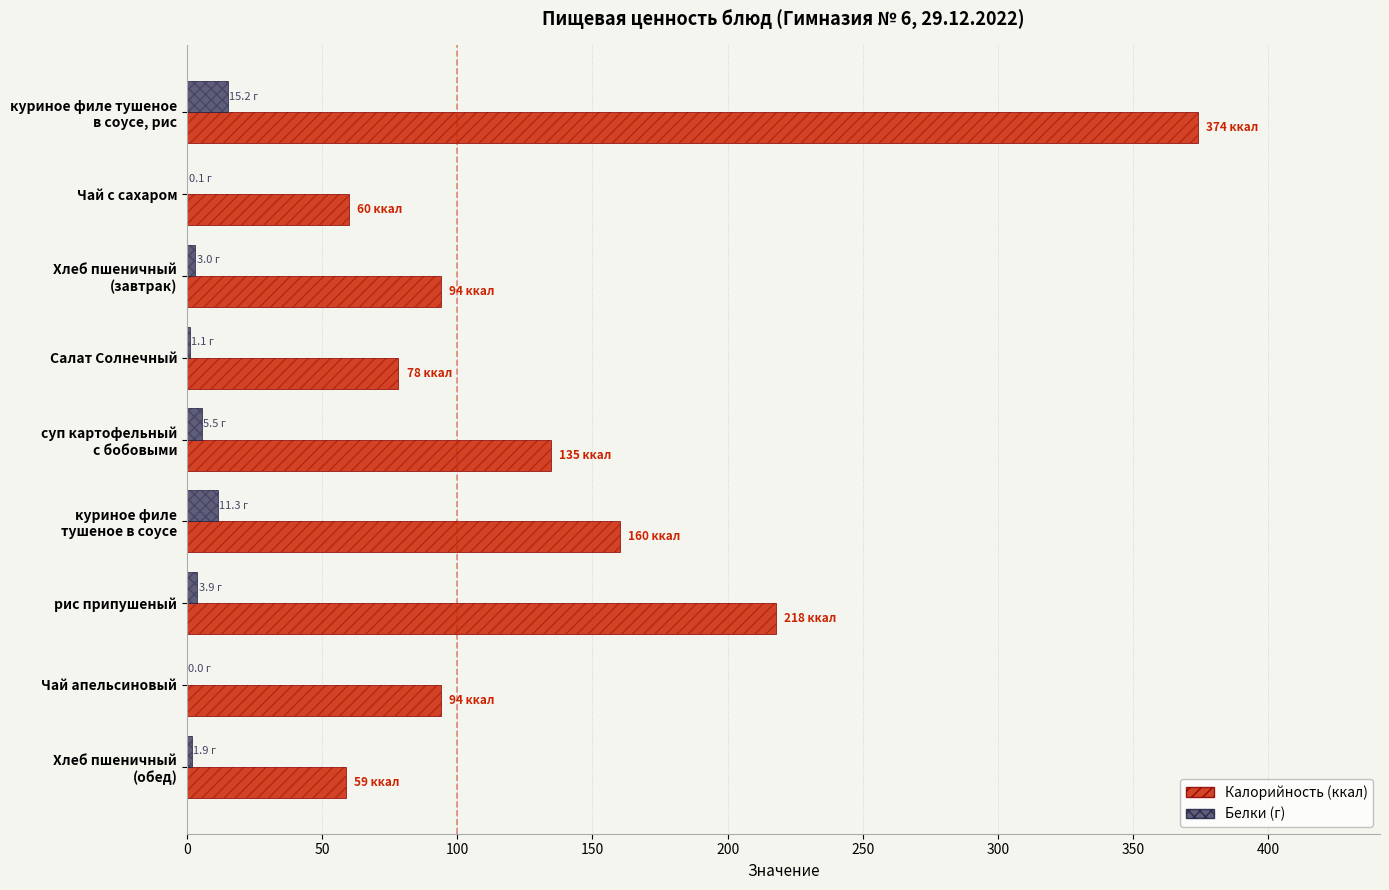

Rank the series by their average value, from lowest to highest.

Белки, Калорийность